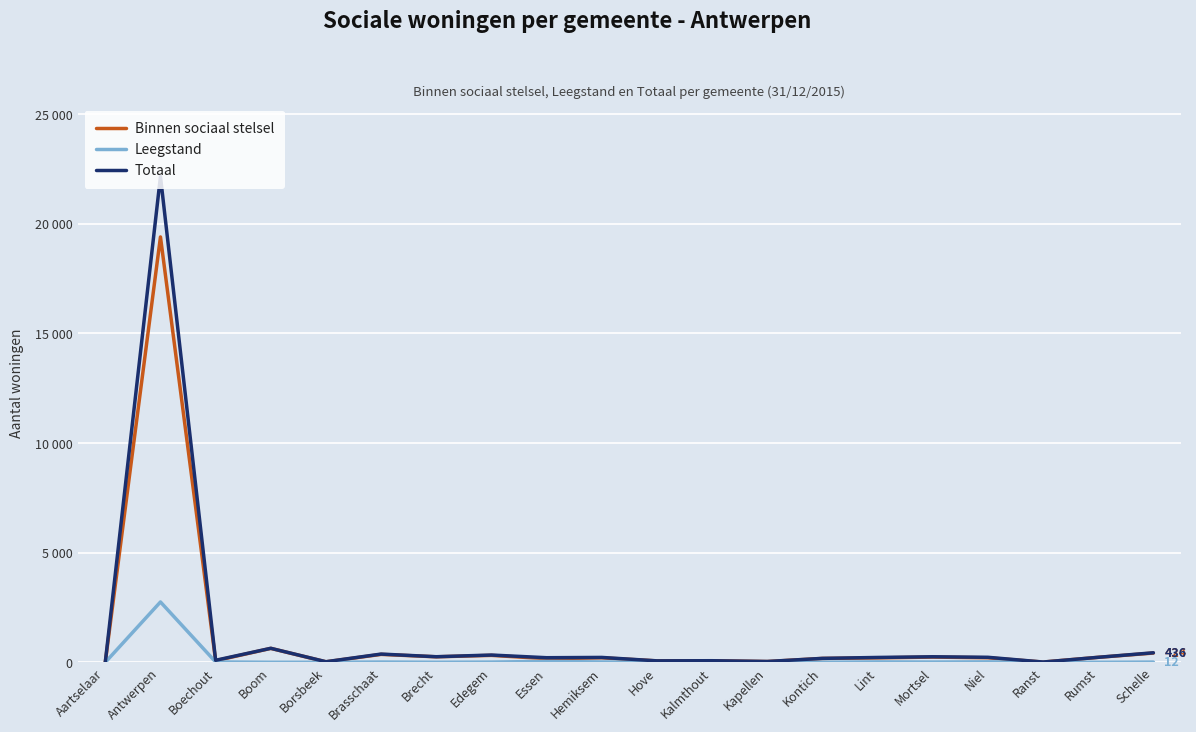

Rank the series at Boom from lowest to highest value.

Leegstand, Binnen sociaal stelsel, Totaal